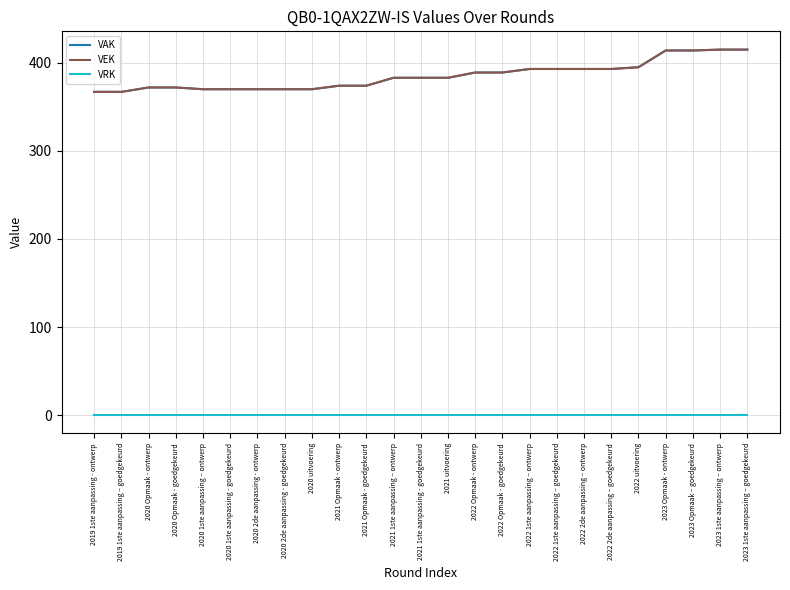

Rank the categories by VAK value from highest to lowest.

2023 1ste aanpassing – ontwerp, 2023 1ste aanpassing – goedgekeurd, 2023 Opmaak - ontwerp, 2023 Opmaak – goedgekeurd, 2022 uitvoering, 2022 1ste aanpassing – ontwerp, 2022 1ste aanpassing – goedgekeurd, 2022 2de aanpassing – ontwerp, 2022 2de aanpassing – goedgekeurd, 2022 Opmaak - ontwerp, 2022 Opmaak - goedgekeurd, 2021 1ste aanpassing – ontwerp, 2021 1ste aanpassing - goedgekeurd, 2021 uitvoering, 2021 Opmaak - ontwerp, 2021 Opmaak - goedgekeurd, 2020 Opmaak - ontwerp, 2020 Opmaak - goedgekeurd, 2020 1ste aanpassing – ontwerp, 2020 1ste aanpassing - goedgekeurd, 2020 2de aanpassing - ontwerp, 2020 2de aanpassing - goedgekeurd, 2020 uitvoering, 2019 1ste aanpassing - ontwerp, 2019 1ste aanpassing – goedgekeurd